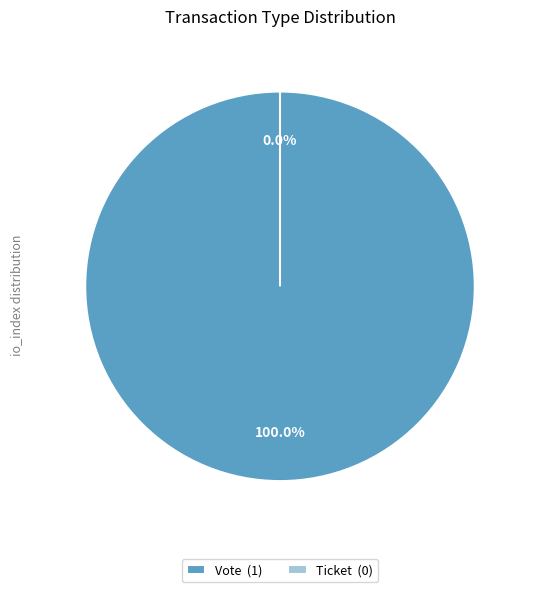

The Ticket slice represents 0% of the pie. True or false?

True